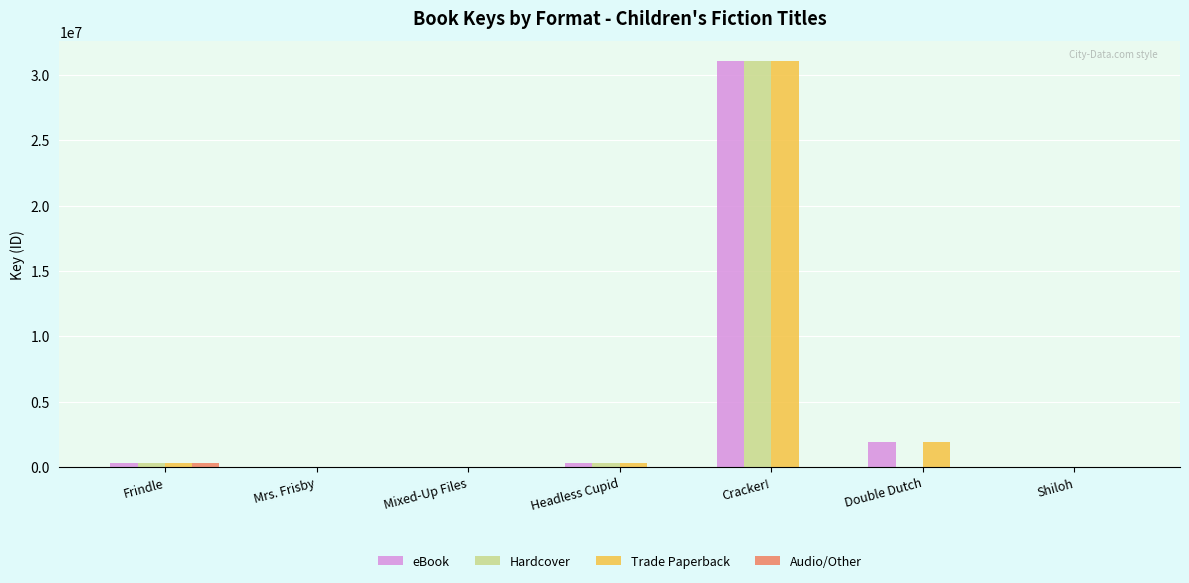

At which category is the sum across all series the highest?

Cracker!